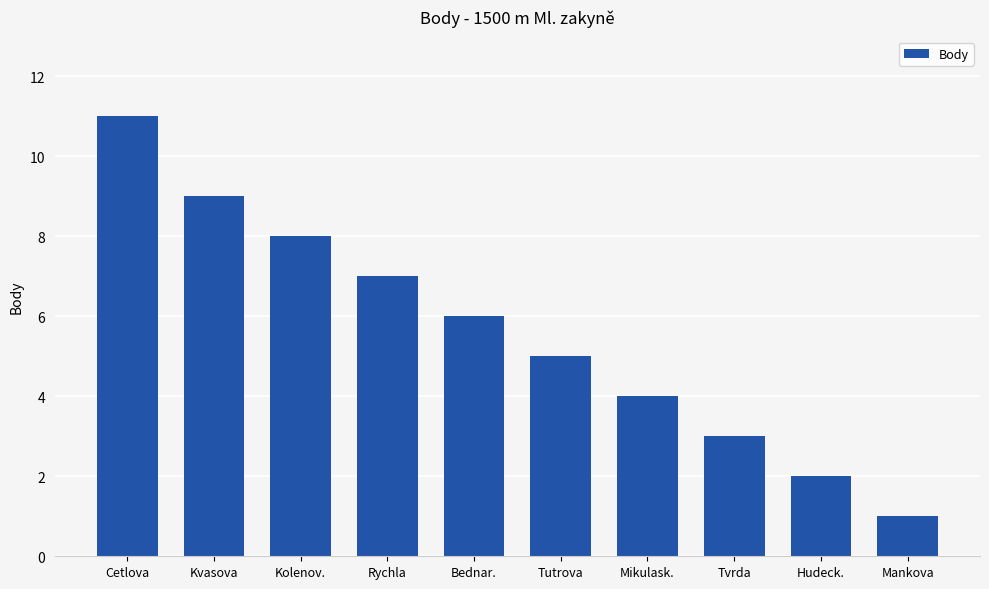

List the labels in order of value, smallest first.

Mankova, Hudeck., Tvrda, Mikulask., Tutrova, Bednar., Rychla, Kolenov., Kvasova, Cetlova